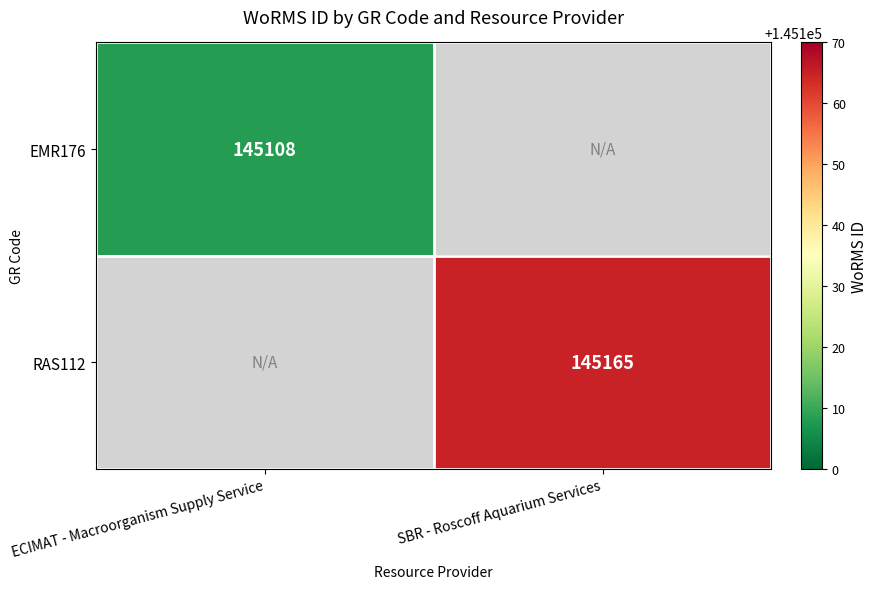

Is the value of EMR176 at ECIMAT - Macroorganism Supply Service greater than the value of RAS112 at SBR - Roscoff Aquarium Services?

No